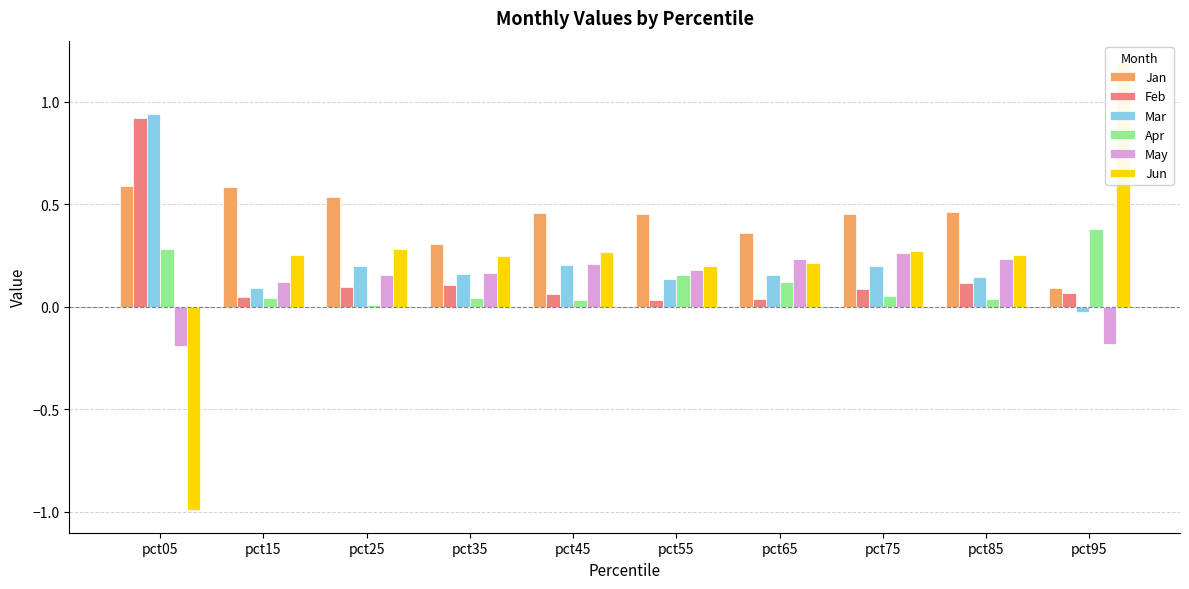

Rank the categories by May value from highest to lowest.

pct75, pct65, pct85, pct45, pct55, pct35, pct25, pct15, pct95, pct05